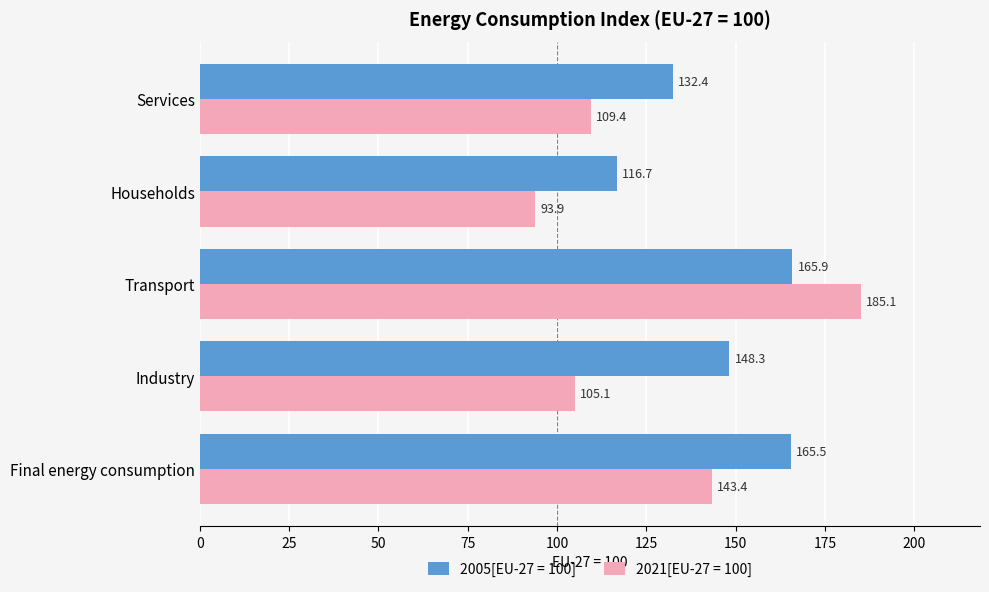

Is it true that 2005[EU-27 = 100] equals 205.2 at Households?

False